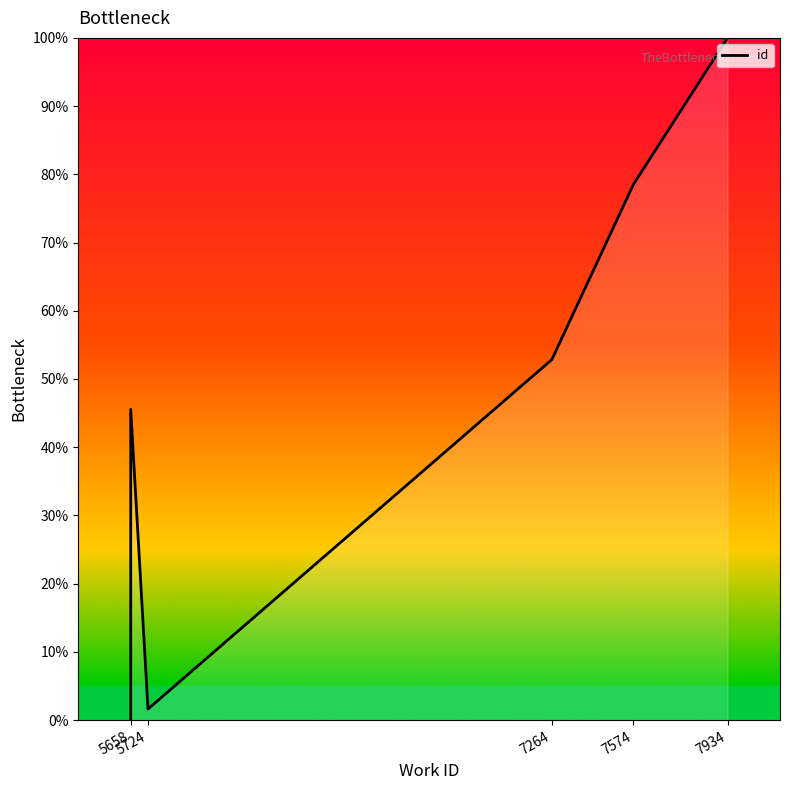

What is the label of the 7th point from the right?

7574